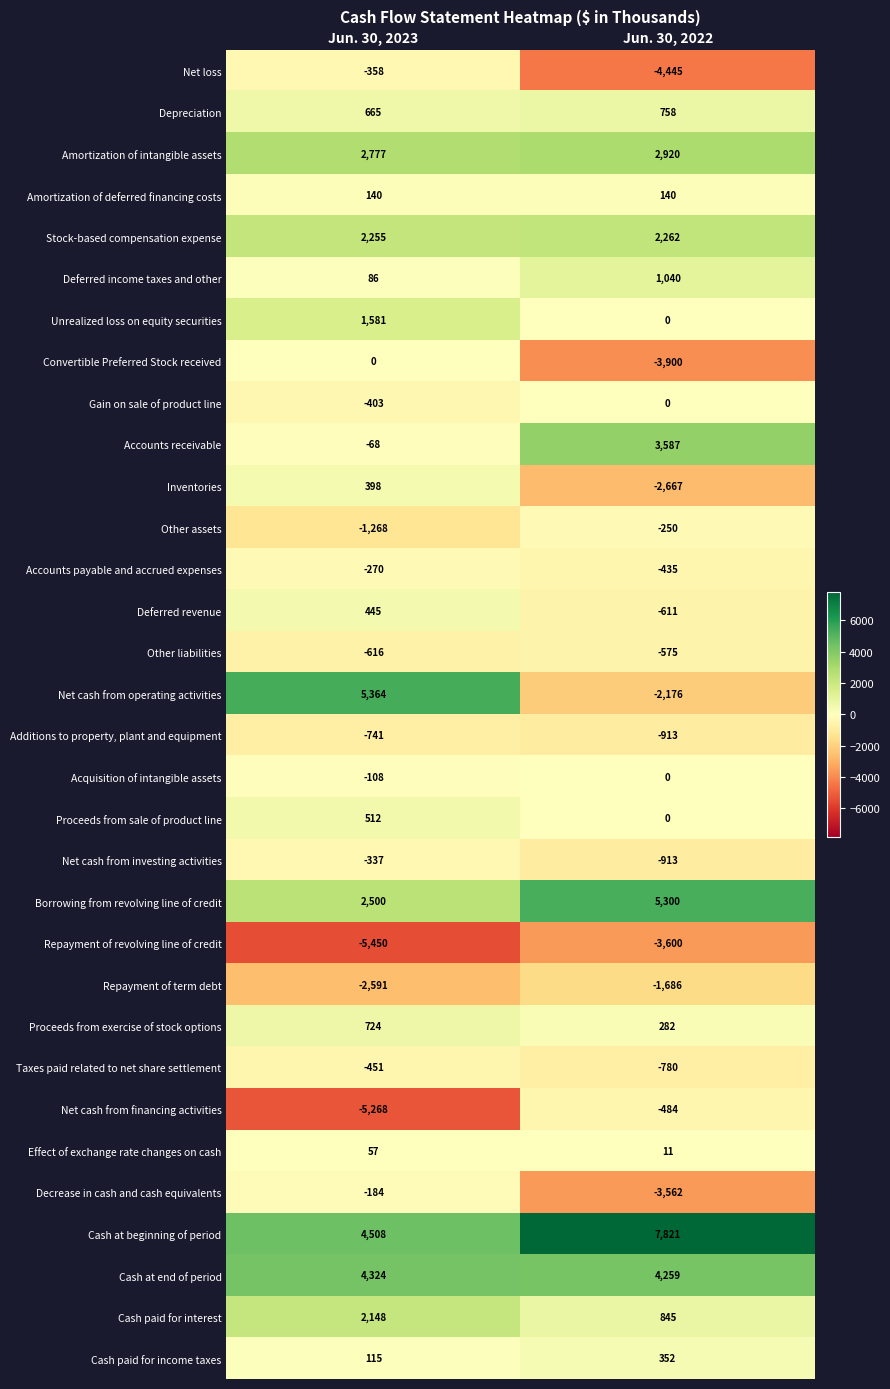

At which category does the chart reach its peak across all series?

Jun. 30, 2022